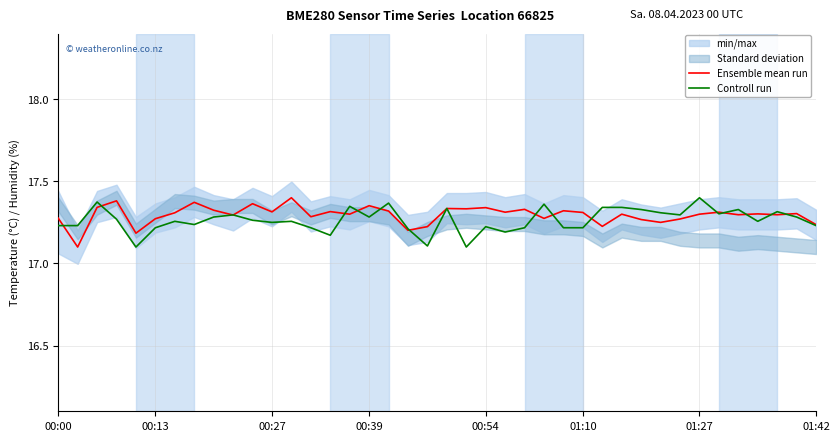

True or false: Controll run has a value of 12.0 at 00:27.

False